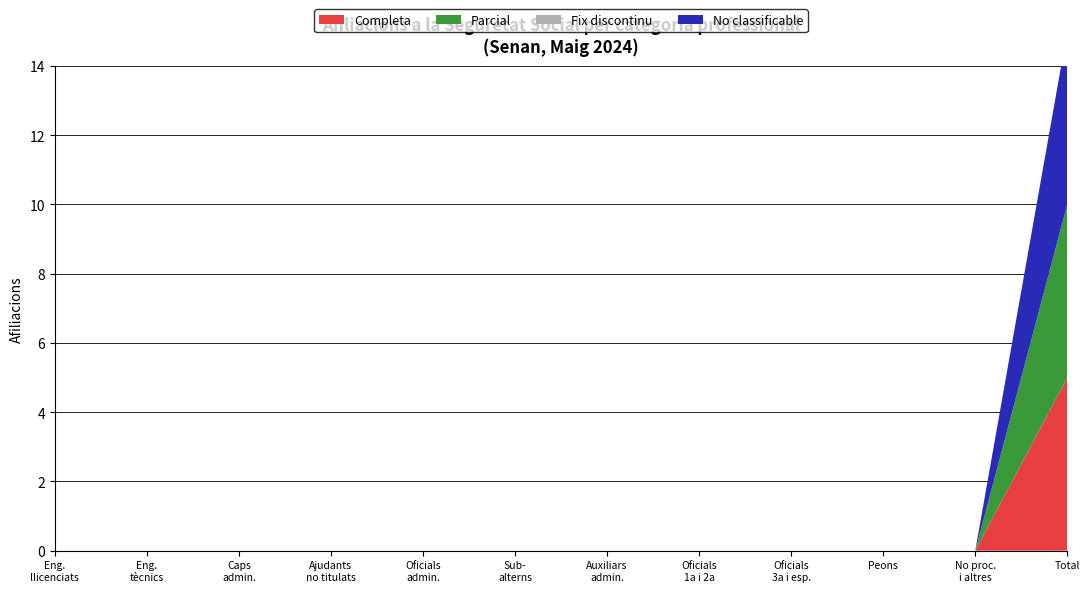

Reading left to right, what are all the values shown in this chart?

Completa: Enginyers o llicenciats=0	Enginyers tècnics=0	Caps administratius=0	Ajudants no titulats=0	Oficials administratius=0	Subalterns=0	Auxiliars administratius=0	Oficials de primera i de segona=0	Oficials de tercera i especialistes=0	Peons=0	No procedent i altres=0	Total=5
Parcial: Enginyers o llicenciats=0	Enginyers tècnics=0	Caps administratius=0	Ajudants no titulats=0	Oficials administratius=0	Subalterns=0	Auxiliars administratius=0	Oficials de primera i de segona=0	Oficials de tercera i especialistes=0	Peons=0	No procedent i altres=0	Total=5
Fix discontinu: Enginyers o llicenciats=0	Enginyers tècnics=0	Caps administratius=0	Ajudants no titulats=0	Oficials administratius=0	Subalterns=0	Auxiliars administratius=0	Oficials de primera i de segona=0	Oficials de tercera i especialistes=0	Peons=0	No procedent i altres=0	Total=0
No classificable: Enginyers o llicenciats=0	Enginyers tècnics=0	Caps administratius=0	Ajudants no titulats=0	Oficials administratius=0	Subalterns=0	Auxiliars administratius=0	Oficials de primera i de segona=0	Oficials de tercera i especialistes=0	Peons=0	No procedent i altres=0	Total=5